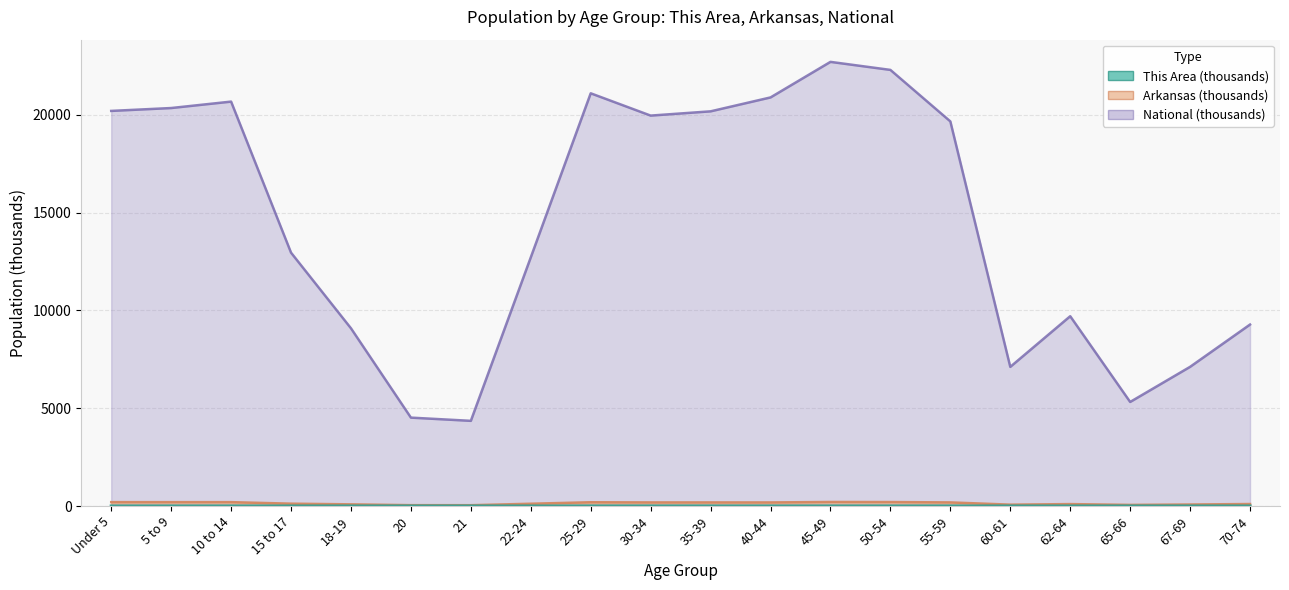

Where is the first local minimum for National?

21